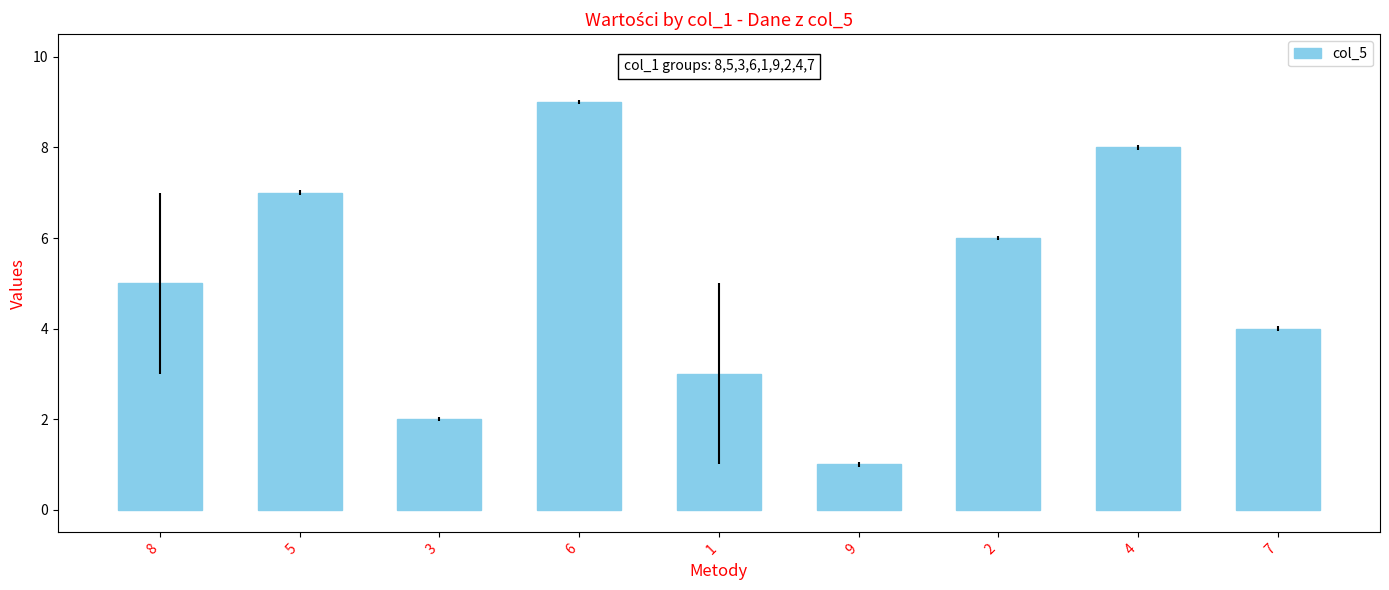

What is the sum of all values?

45